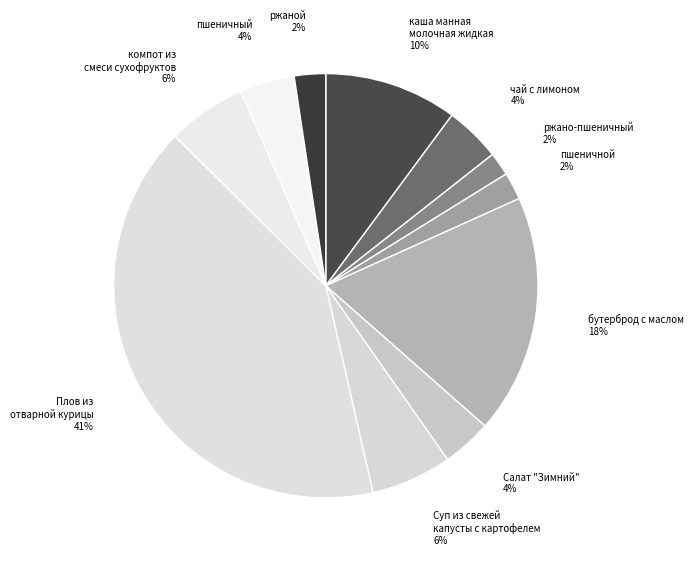

What is the largest slice in the pie chart?

Плов из отварной курицы